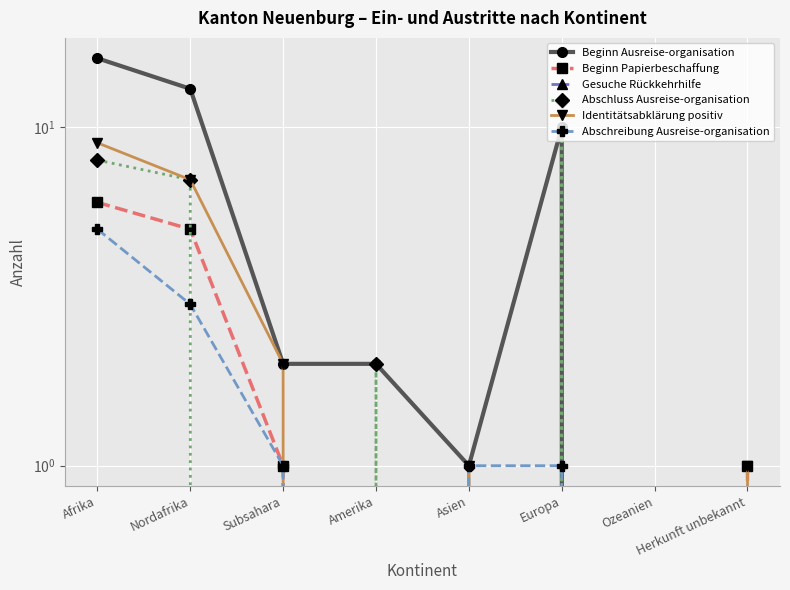

How many values in the Beginn Ausreise-organisation series are below 2?

3